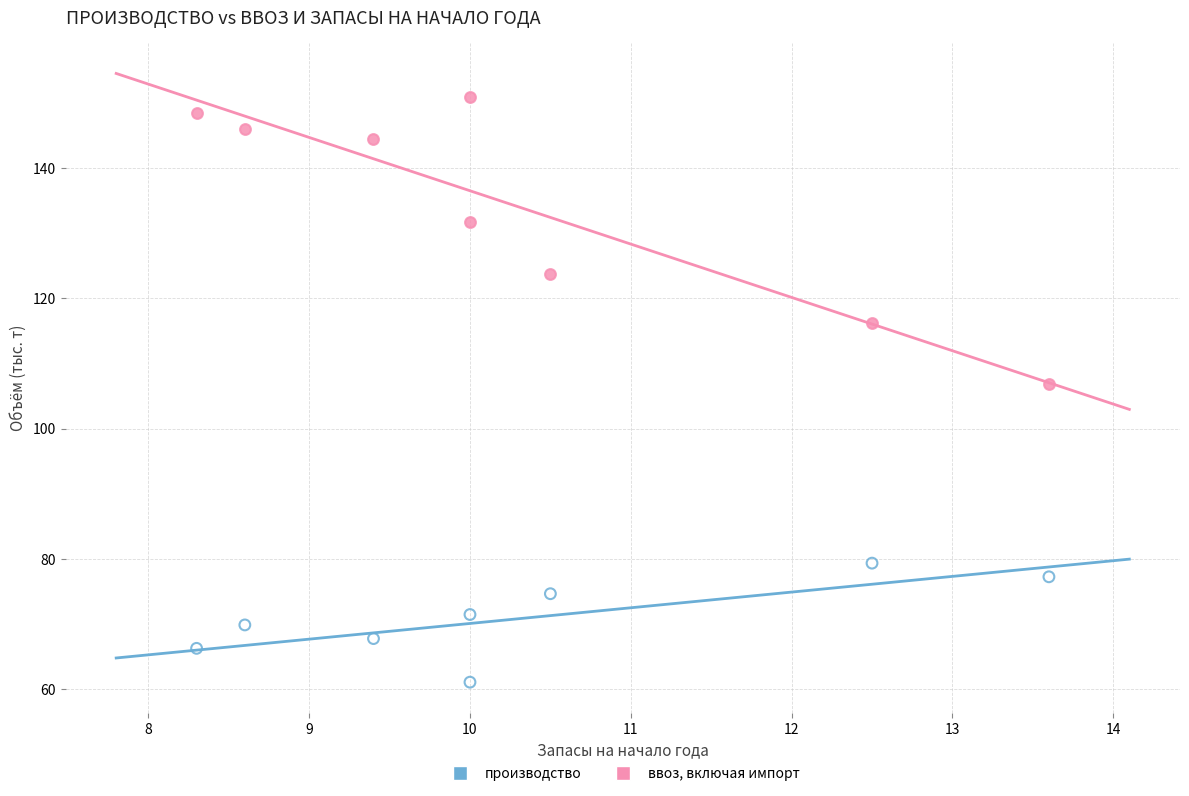

What is the X range (max minus min) for the scatter plot?

5.3